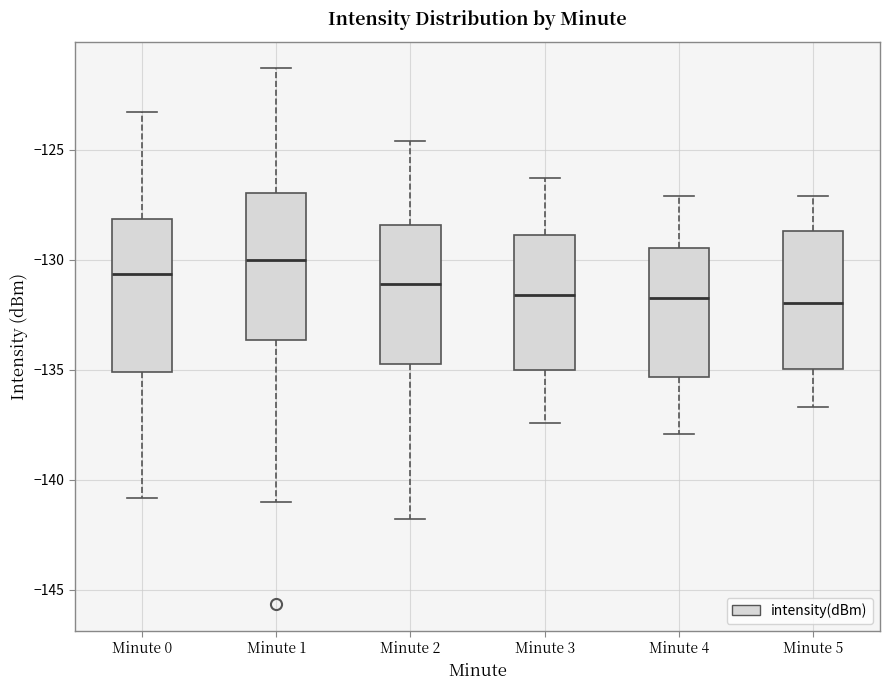

Reading left to right, read every box against the y-axis: the position of its median line, the range the box covers, and the ends of its whiskers. The values are not printed on the chart, so give them approximately, as read against the axis.

Minute 0: median -130.5, box -135.0 to -128.0, whiskers -141.0 to -123.5
Minute 1: median -130.0, box -133.5 to -127.0, whiskers -141.0 to -121.5
Minute 2: median -131.0, box -134.5 to -128.5, whiskers -142.0 to -124.5
Minute 3: median -131.5, box -135.0 to -129.0, whiskers -137.5 to -126.5
Minute 4: median -131.5, box -135.5 to -129.5, whiskers -138.0 to -127.0
Minute 5: median -132.0, box -135.0 to -128.5, whiskers -136.5 to -127.0